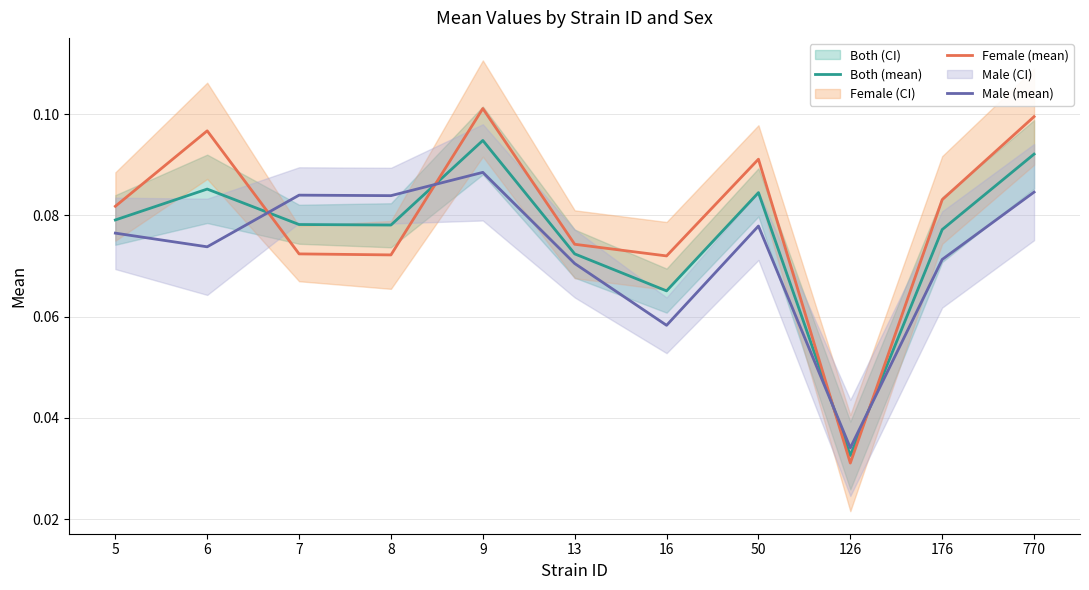

True or false: Both (mean) has a value of 0.1 at 126.

False